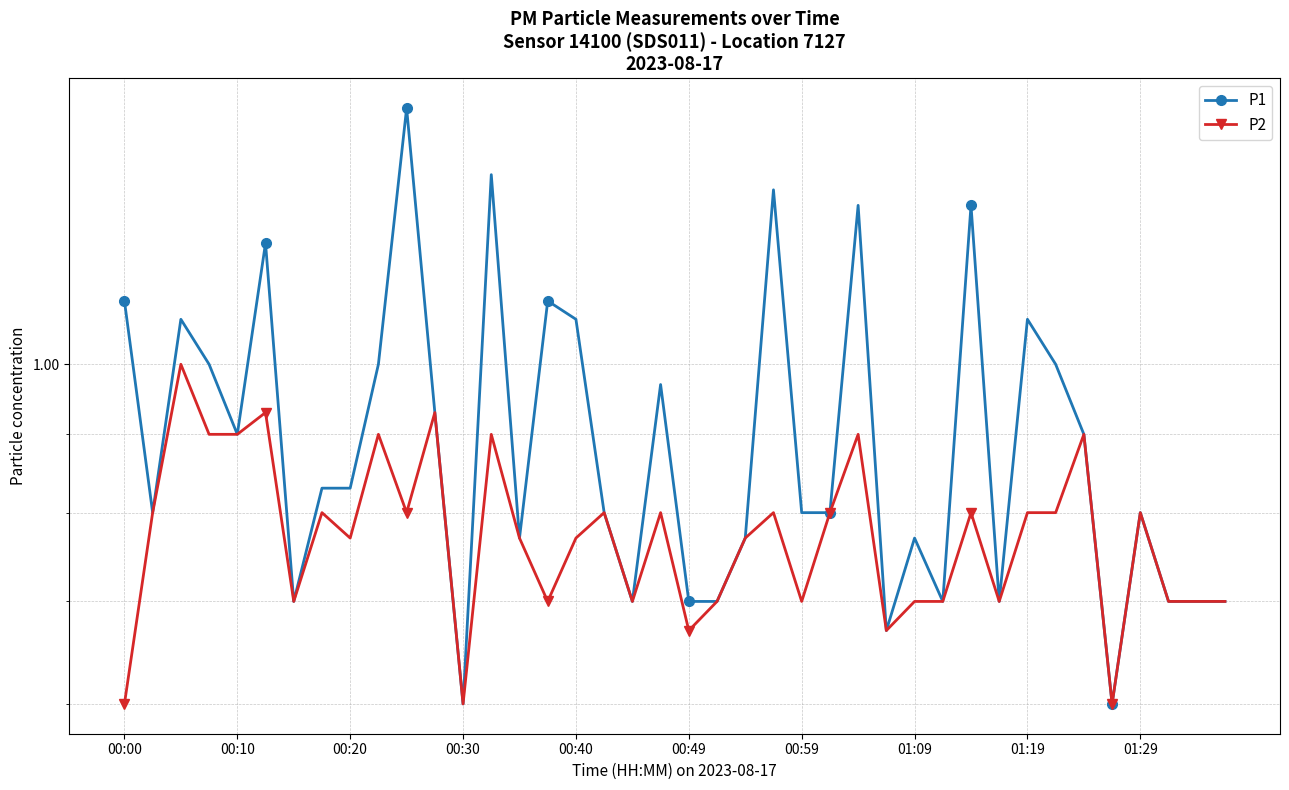

True or false: P1 has a value of 1.2 at 21.

False